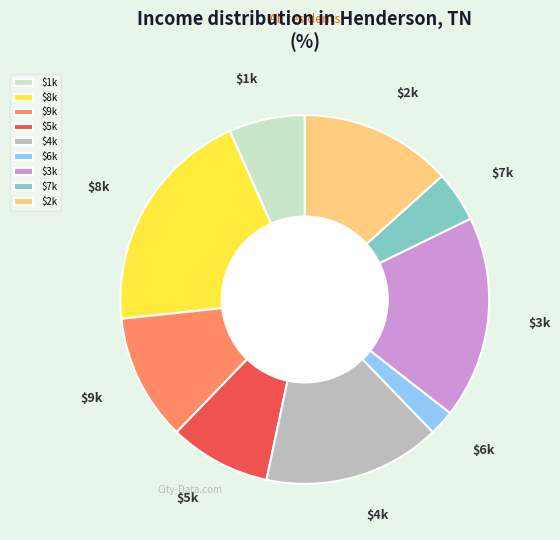

Which slice is the largest?

$8k